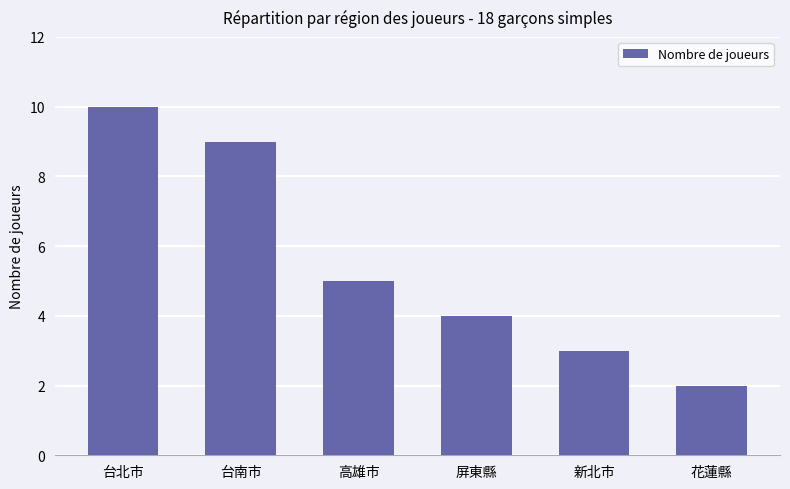

Does the chart contain stacked bars?

No